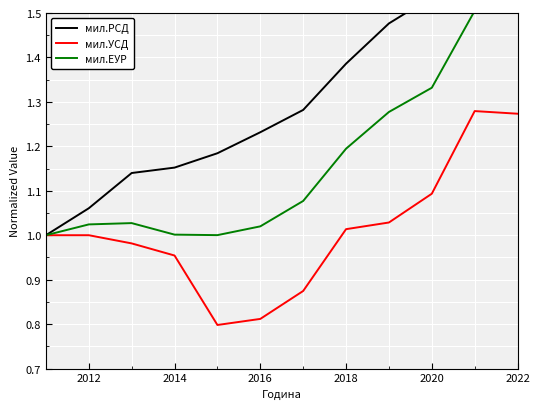

Does the chart display data point markers on the line(s)?

No